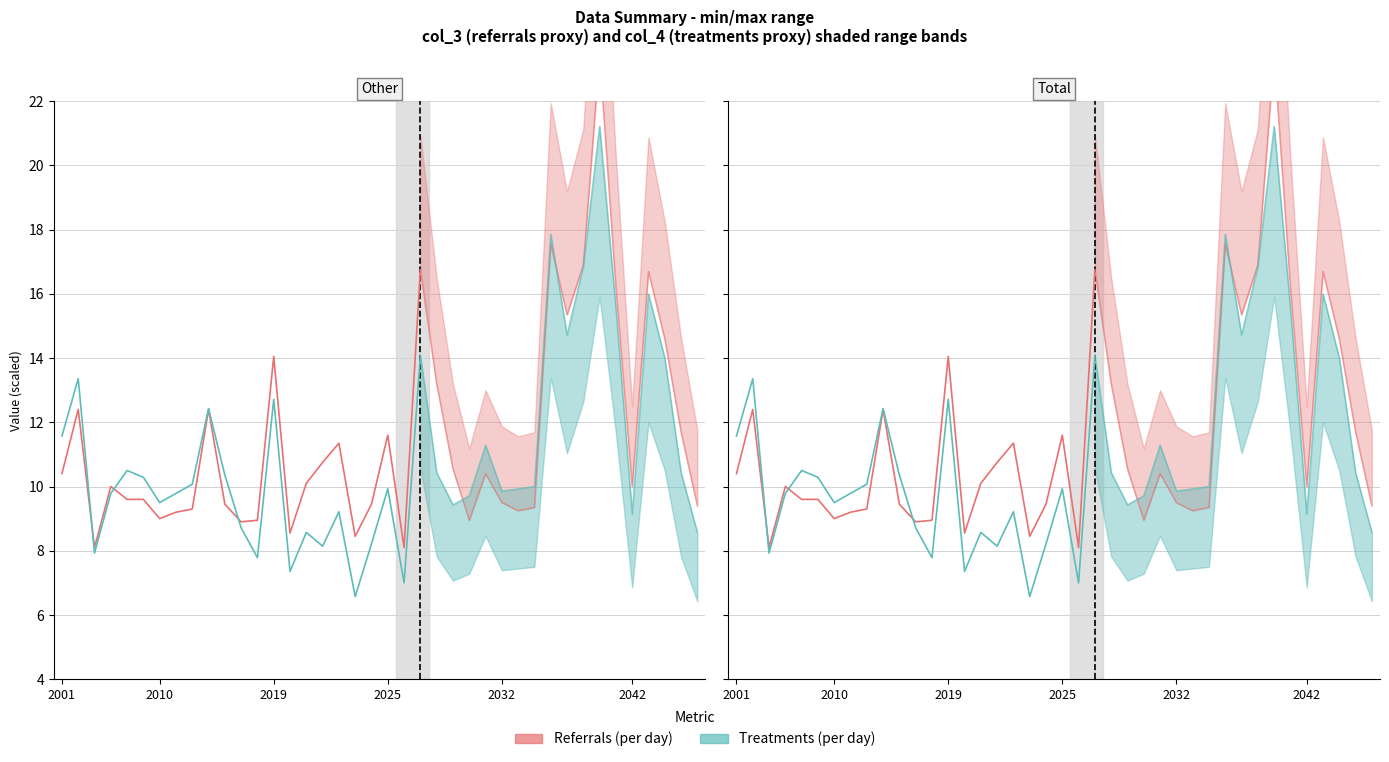

Which has a higher value, 18 or 2001?

2001